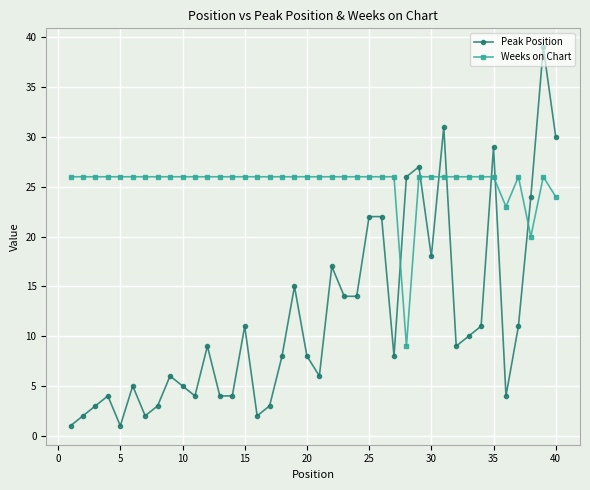

What is the difference between the maximum and minimum values in the Peak Position series?

38